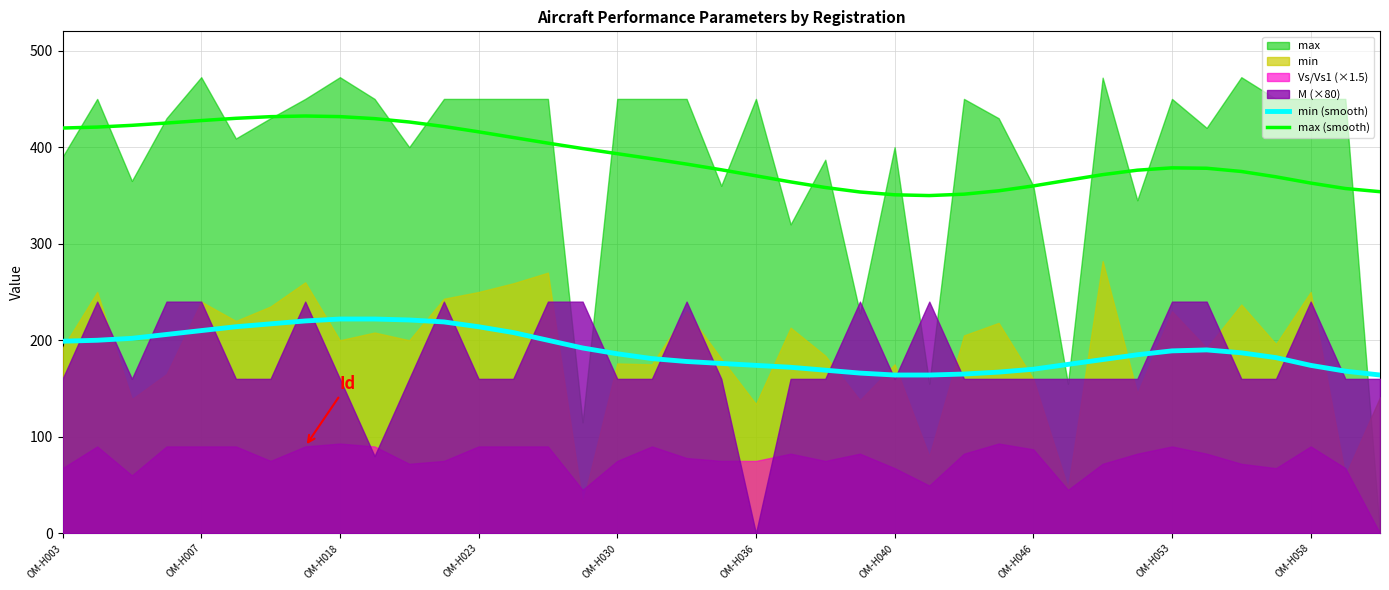

The max (smooth) series shows 708.7 at OM-H036. True or false?

False